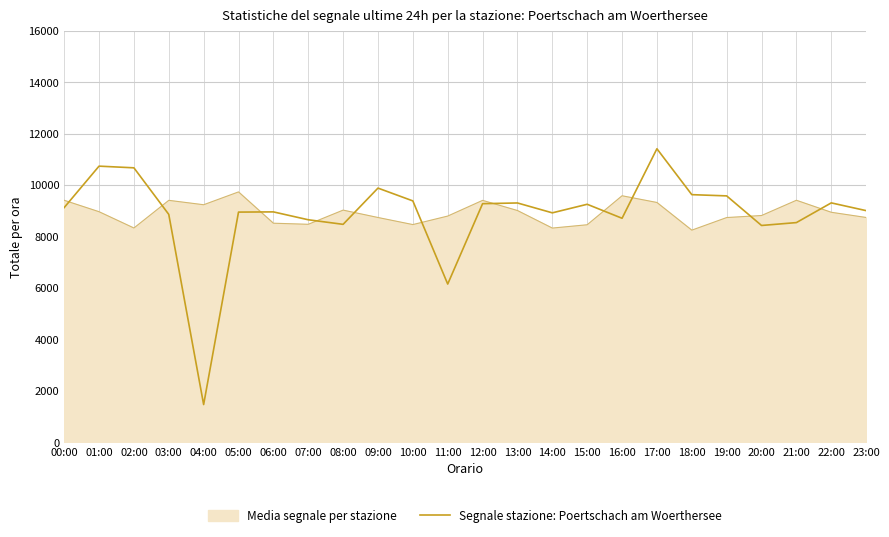

Rank the series by their maximum value, from highest to lowest.

Segnale stazione: Poertschach am Woerthersee, Media segnale per stazione